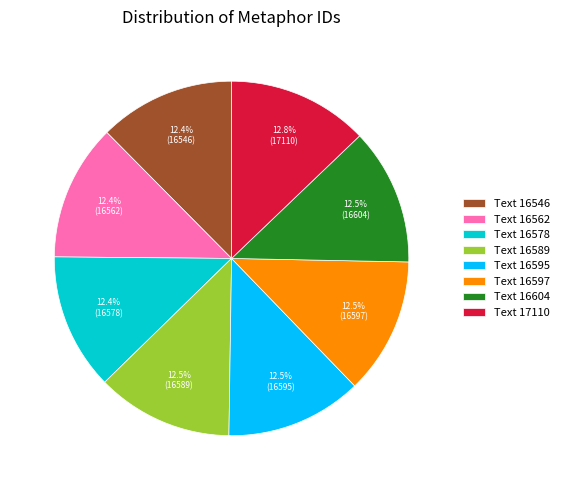

To the nearest percent, what is the average slice percentage?

12%